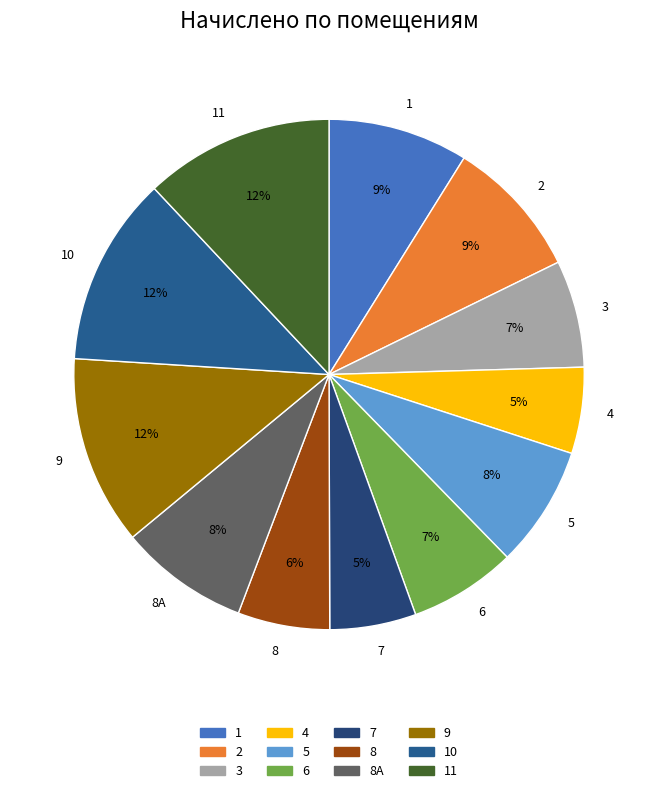

Does 6 represent more than half of the total?

No